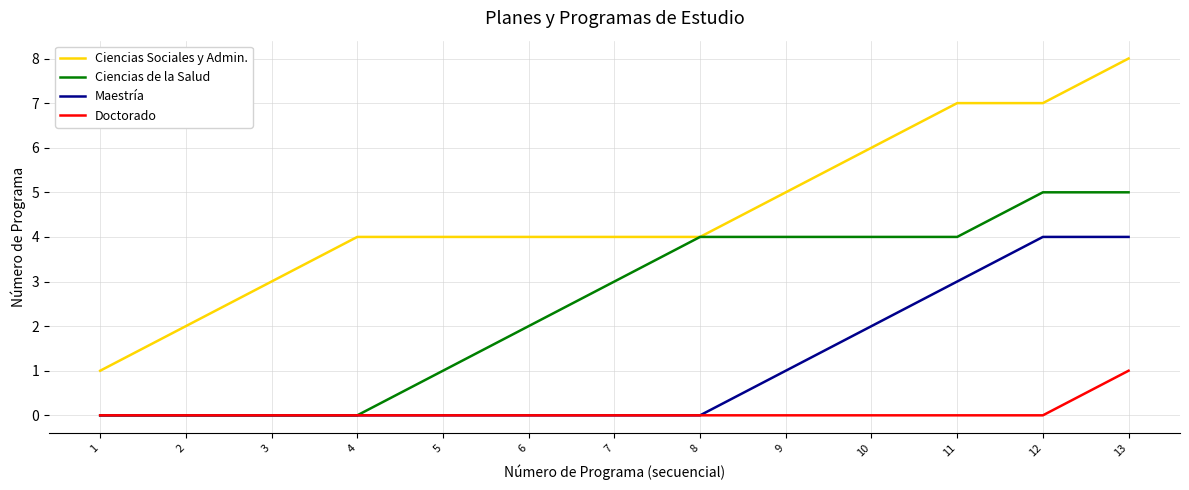

Is it true that Ciencias de la Salud equals 3 at 7?

True